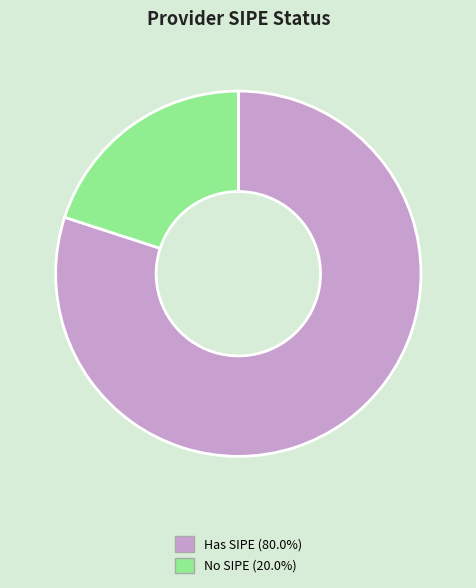

Does any single category account for the majority?

Yes